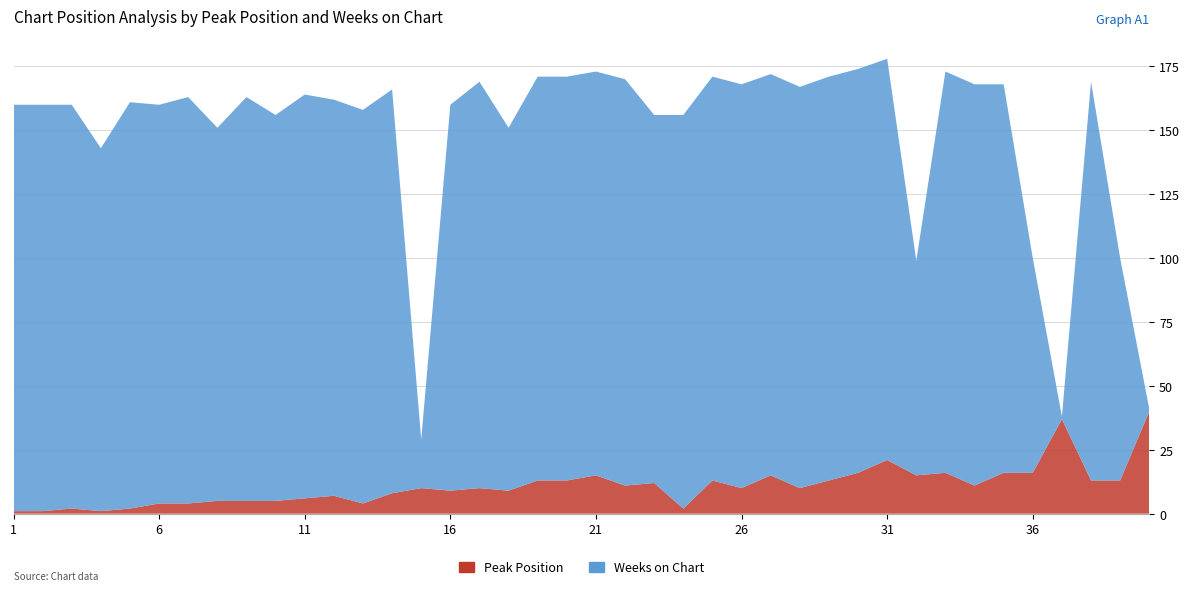

Reading left to right, list all the values displayed in this chart.

Peak Position: 1	1	2	1	2	4	4	5	5	5	6	7	4	8	10	9	10	9	13	13	15	11	12	2	13	10	15	10	13	16	21	15	16	11	16	16	37	13	13	40
Weeks on Chart: 159	159	158	142	159	156	159	146	158	151	158	155	154	158	19	151	159	142	158	158	158	159	144	154	158	158	157	157	158	158	157	84	157	157	152	84	1	156	87	1